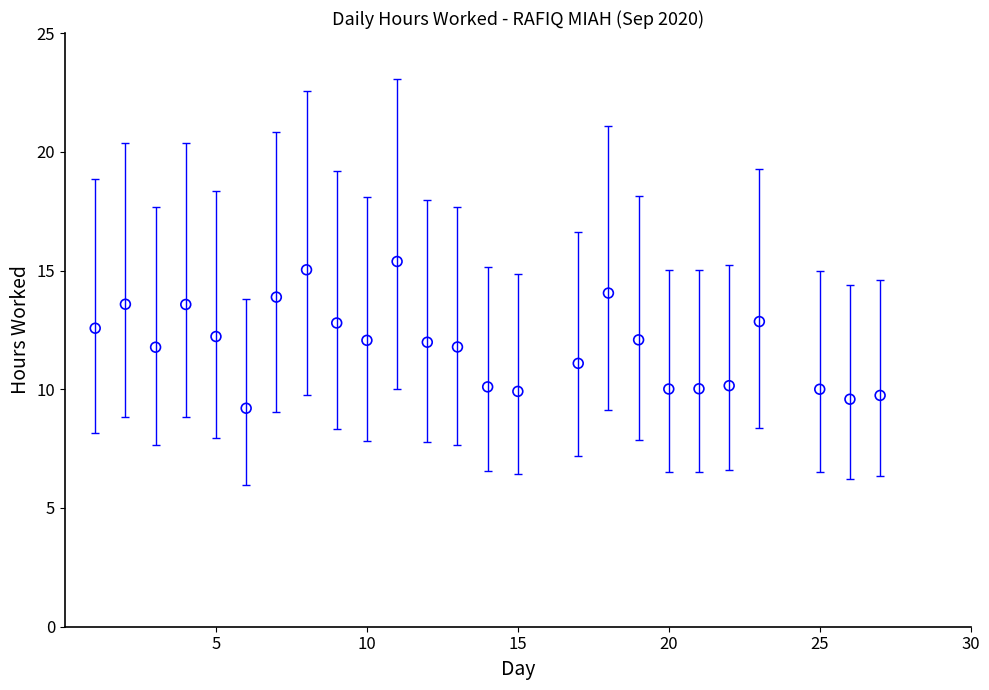

What is the range of Y values (max minus min)?

6.2